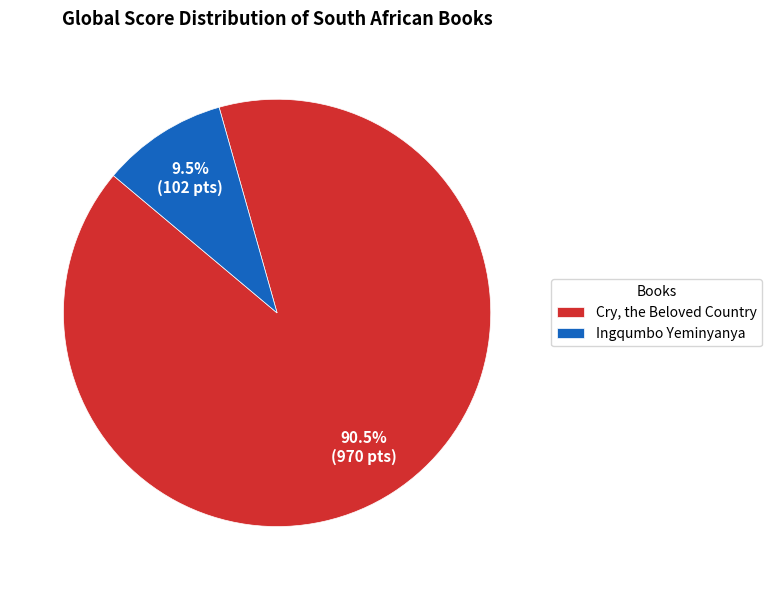

Count the number of slices in the pie.

2